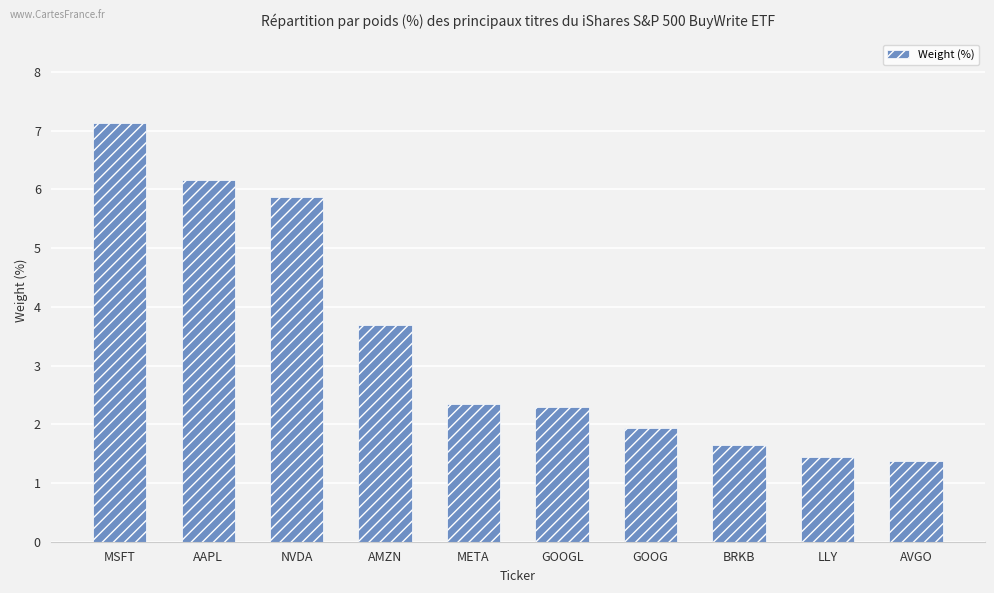

What is the label of the 3rd bar from the right?

BRKB